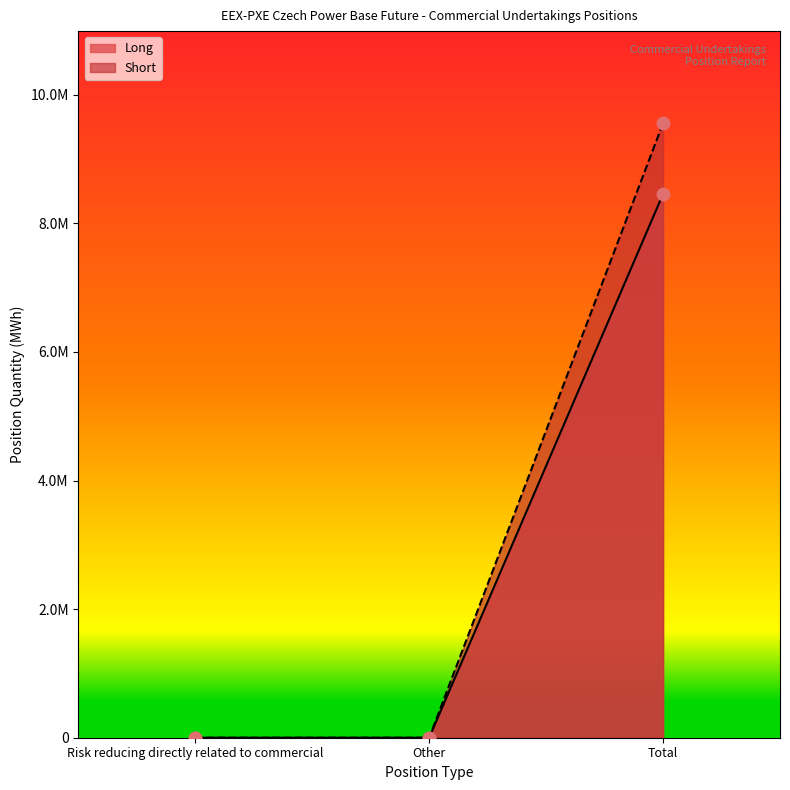

Which series has the largest total across all categories?

Short